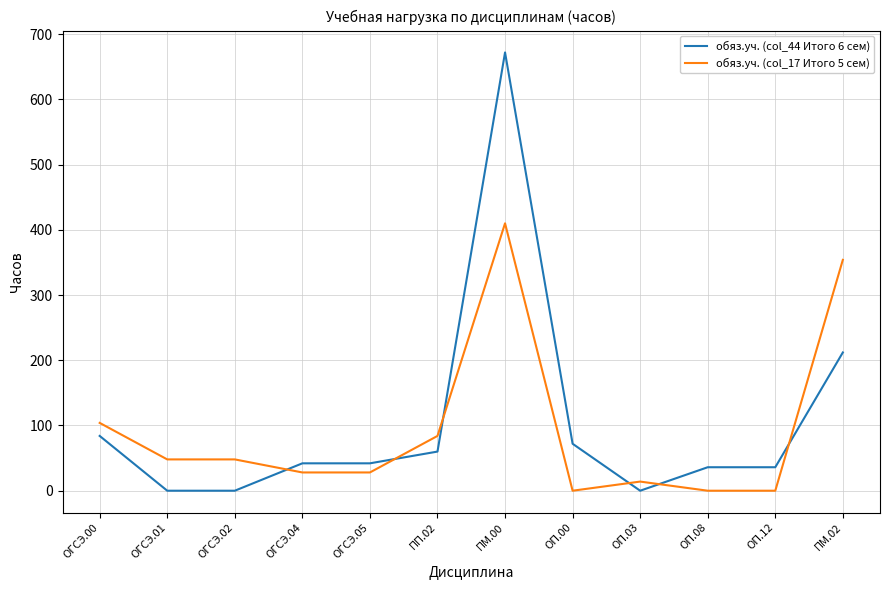

What is the difference between the maximum and second lowest values in the обяз.уч. (col_17 Итого 5 сем) series?

410